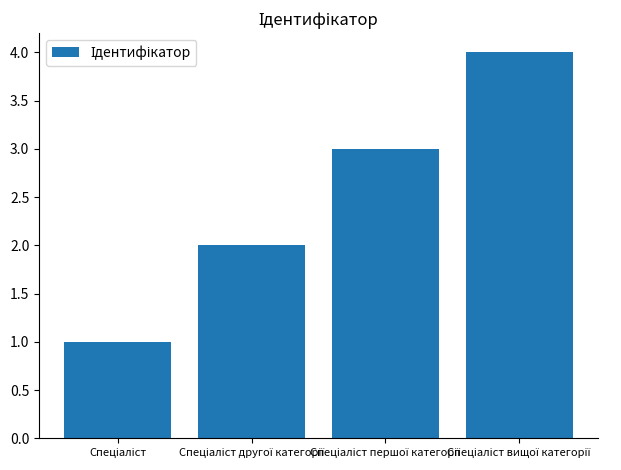

What is the greatest value displayed?

4